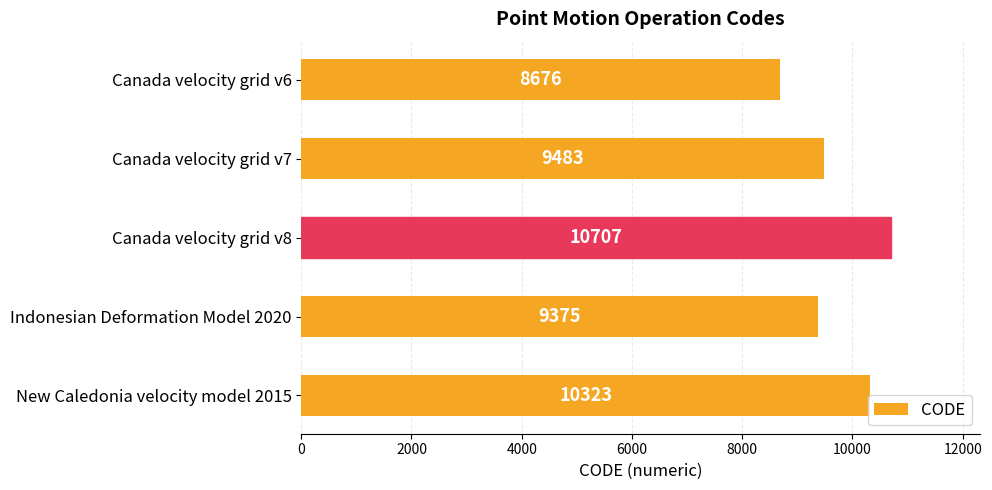

Between New Caledonia velocity model 2015 and Canada velocity grid v8, which is larger?

Canada velocity grid v8